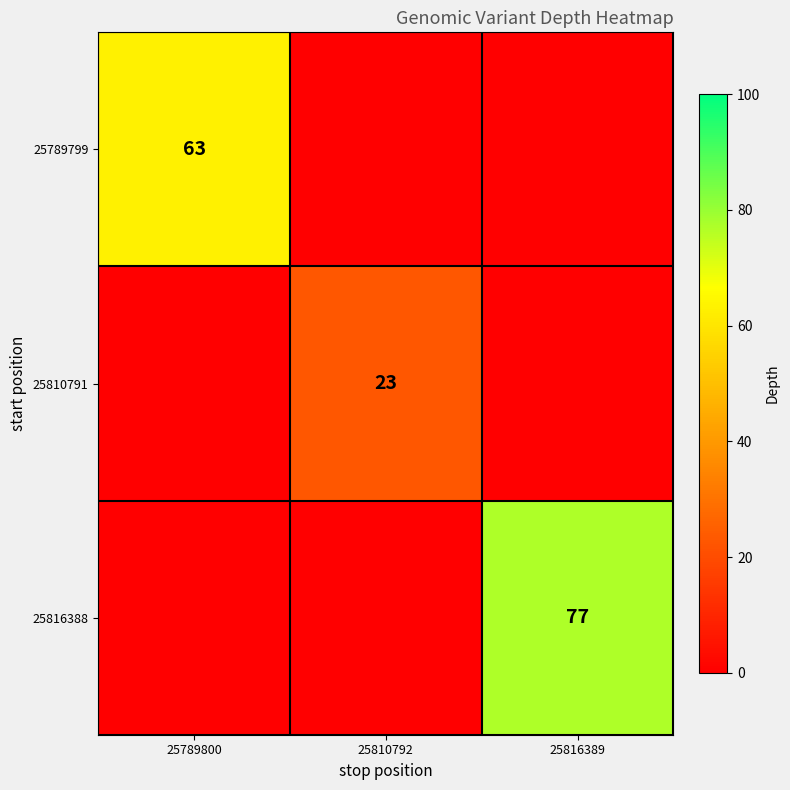

Is the value of 25810791 at 25810792 greater than the value of 25816388 at 25816389?

No